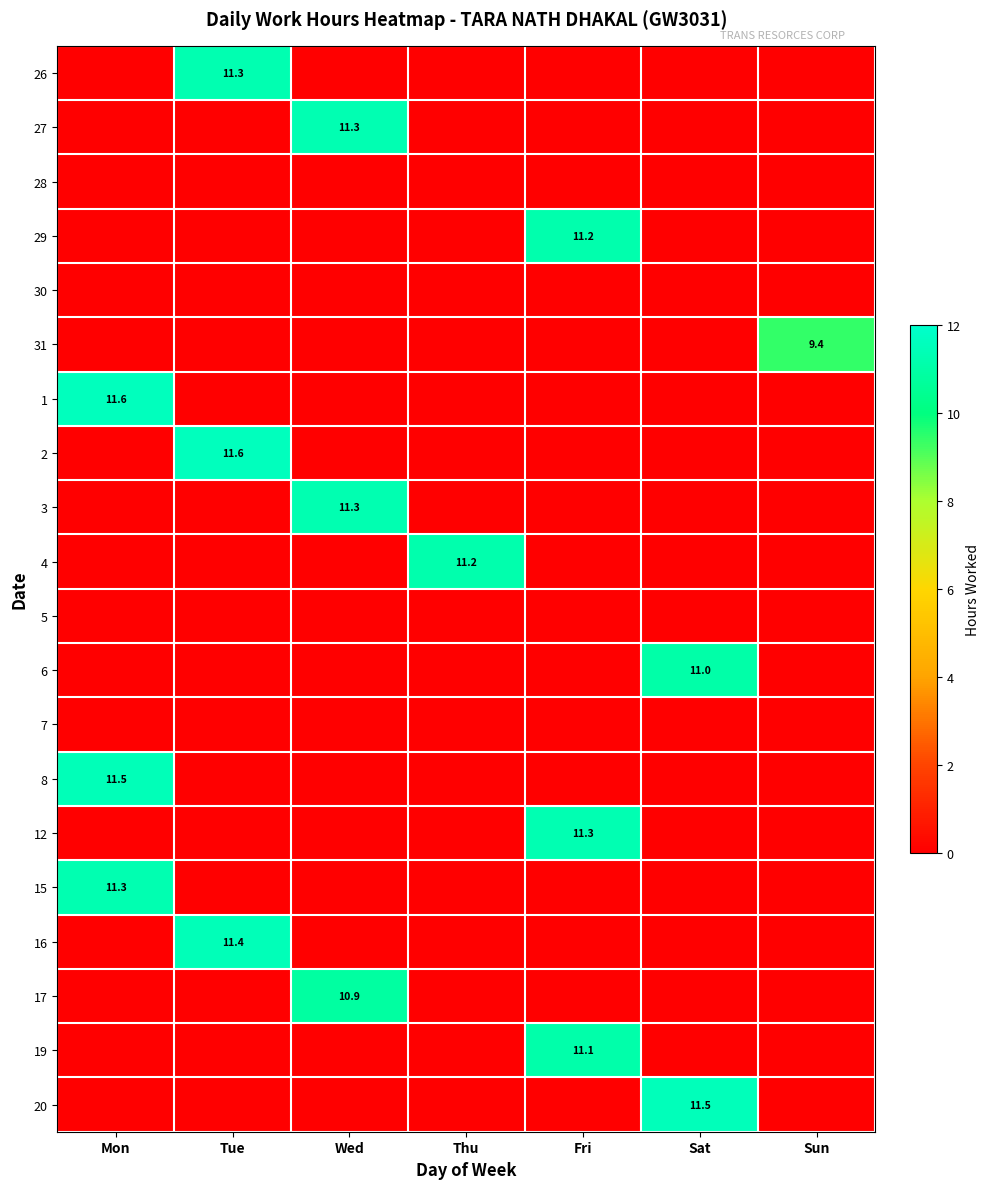

Which series has the largest range (max minus min)?

2